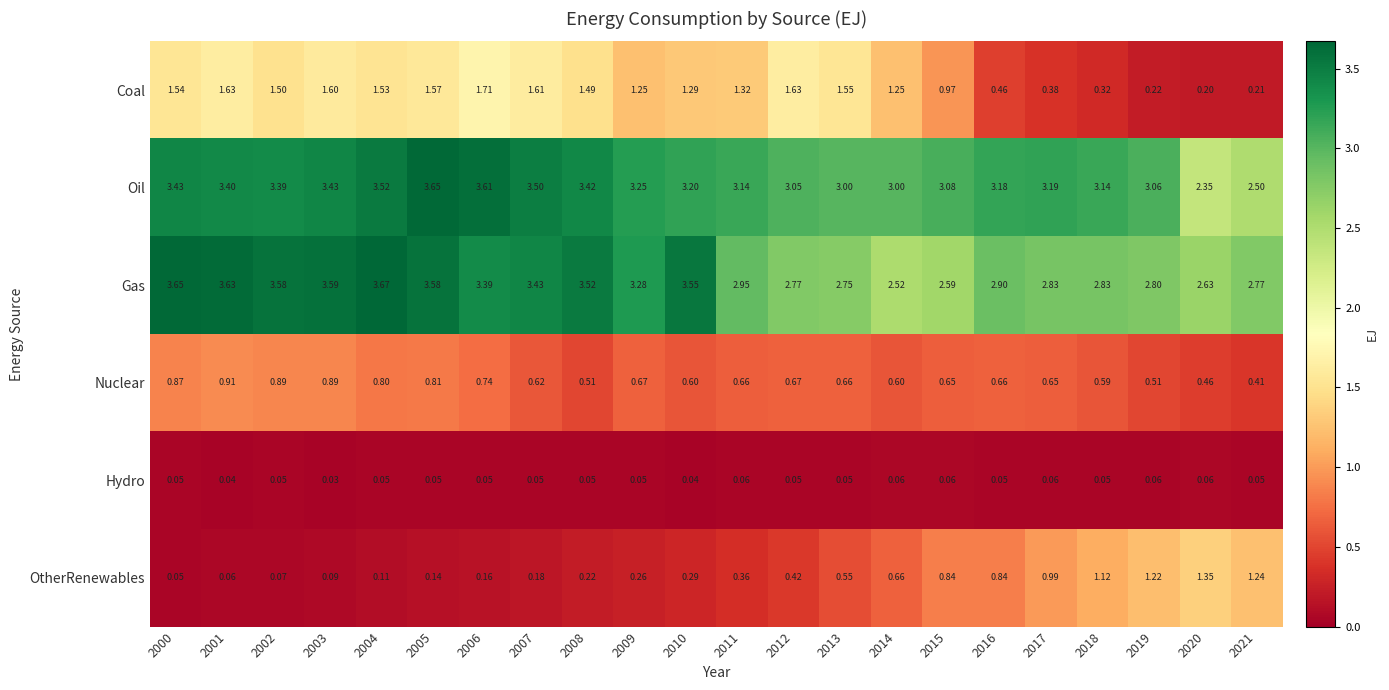

How many data points does each series have?

22